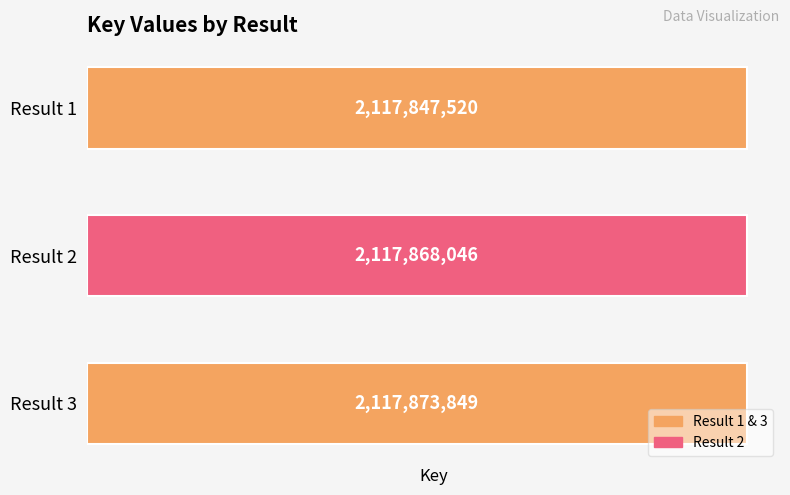

True or false: the data shows 2117868046 at Result 2.

True